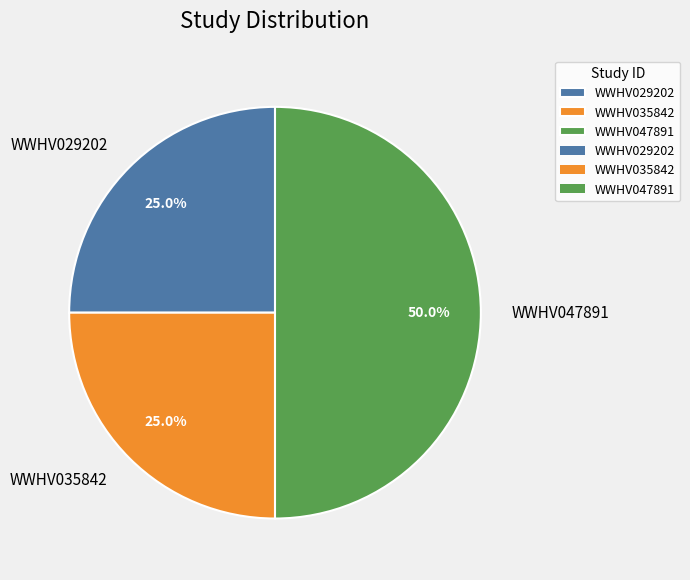

What percentage do WWHV047891 and WWHV035842 together represent?

75.0%